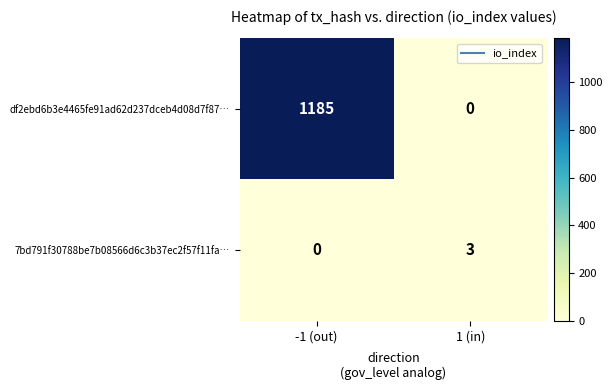

Is it true that df2ebd6b3e4465fe91ad62d237dceb4d08d7f87… equals 694 at 1 (in)?

False